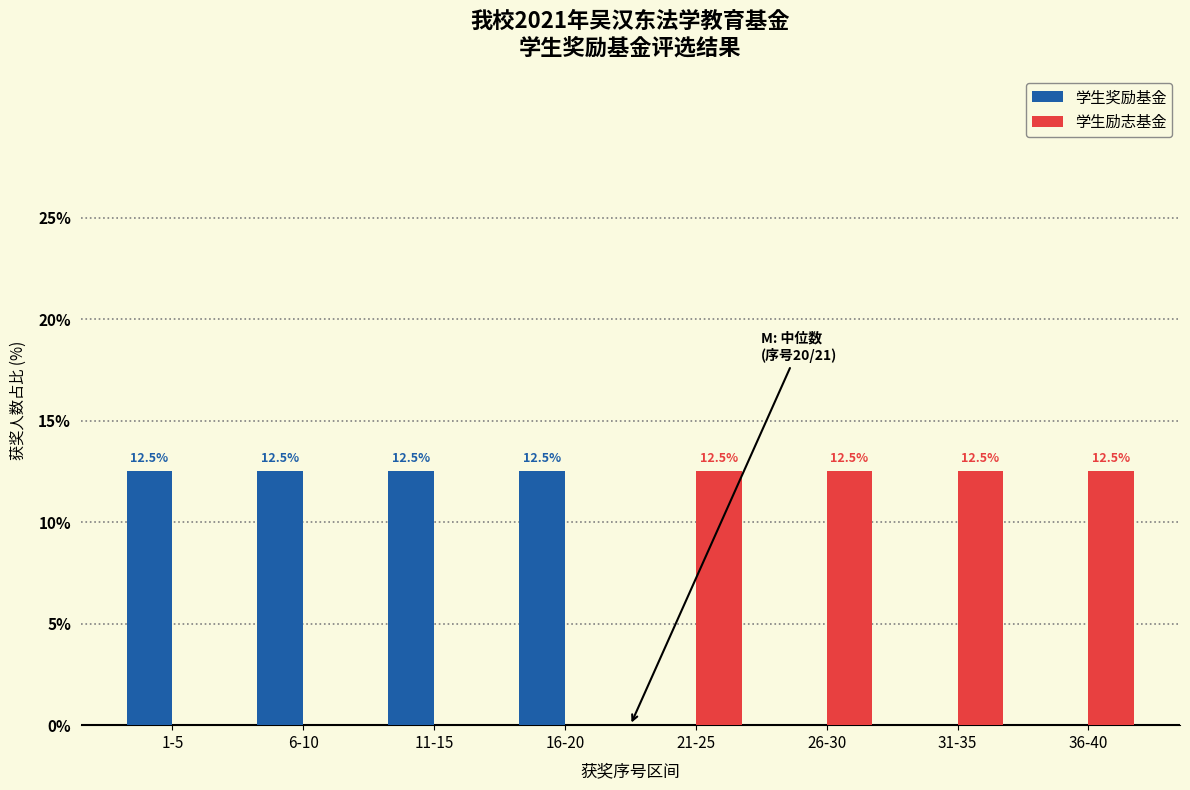

Reading left to right, list all the values displayed in this chart.

学生奖励基金: 1-5=12.5	6-10=12.5	11-15=12.5	16-20=12.5	21-25=0.0	26-30=0.0	31-35=0.0	36-40=0.0
学生励志基金: 1-5=0.0	6-10=0.0	11-15=0.0	16-20=0.0	21-25=12.5	26-30=12.5	31-35=12.5	36-40=12.5